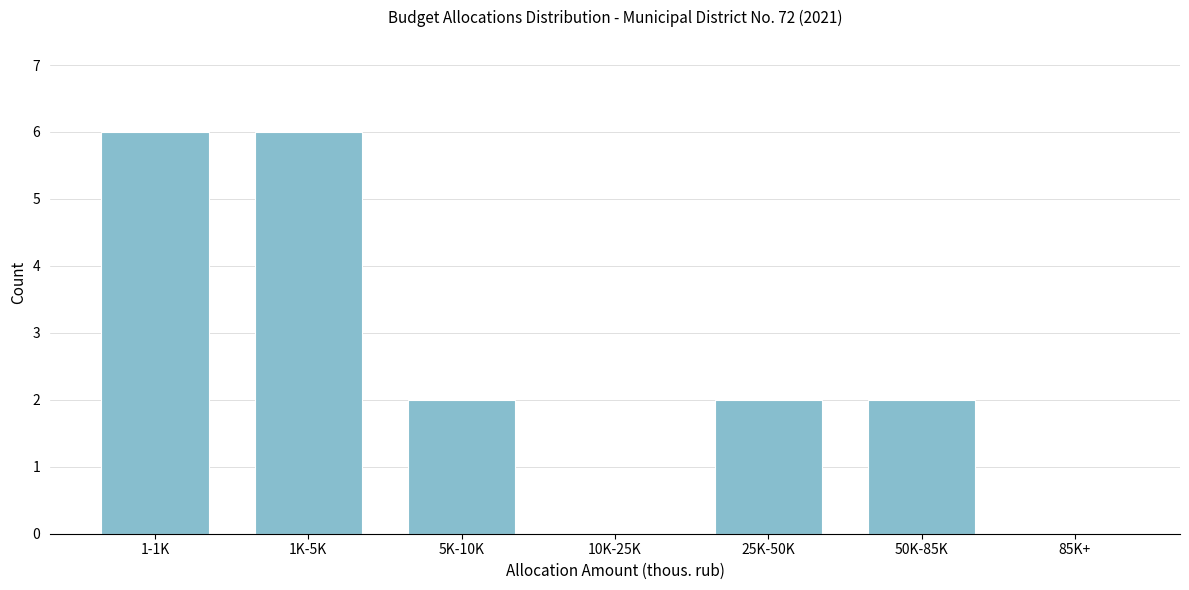

Reading left to right, what are all the values shown in this chart?

1-1K=6	1K-5K=6	5K-10K=2	10K-25K=0	25K-50K=2	50K-85K=2	85K+=0